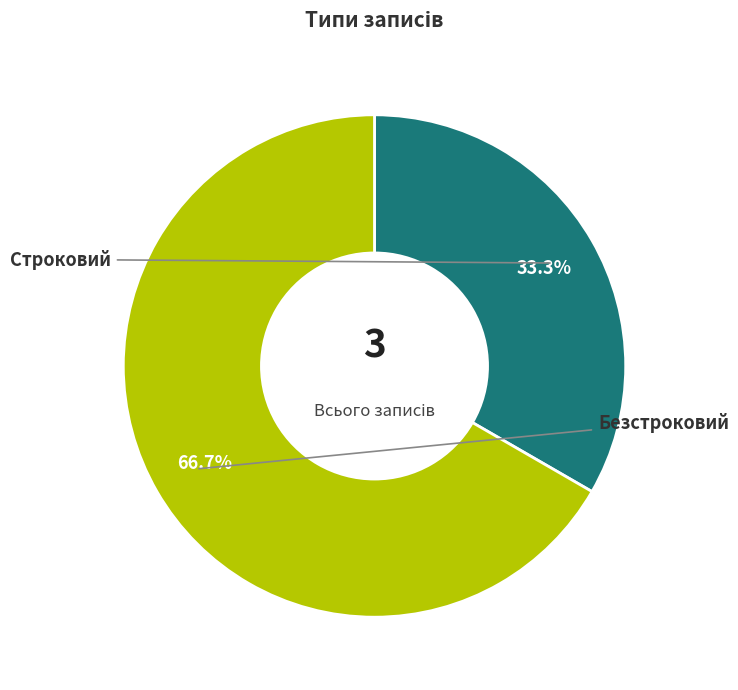

Combined, what portion of the pie is Строковий and Безстроковий?

100.0%